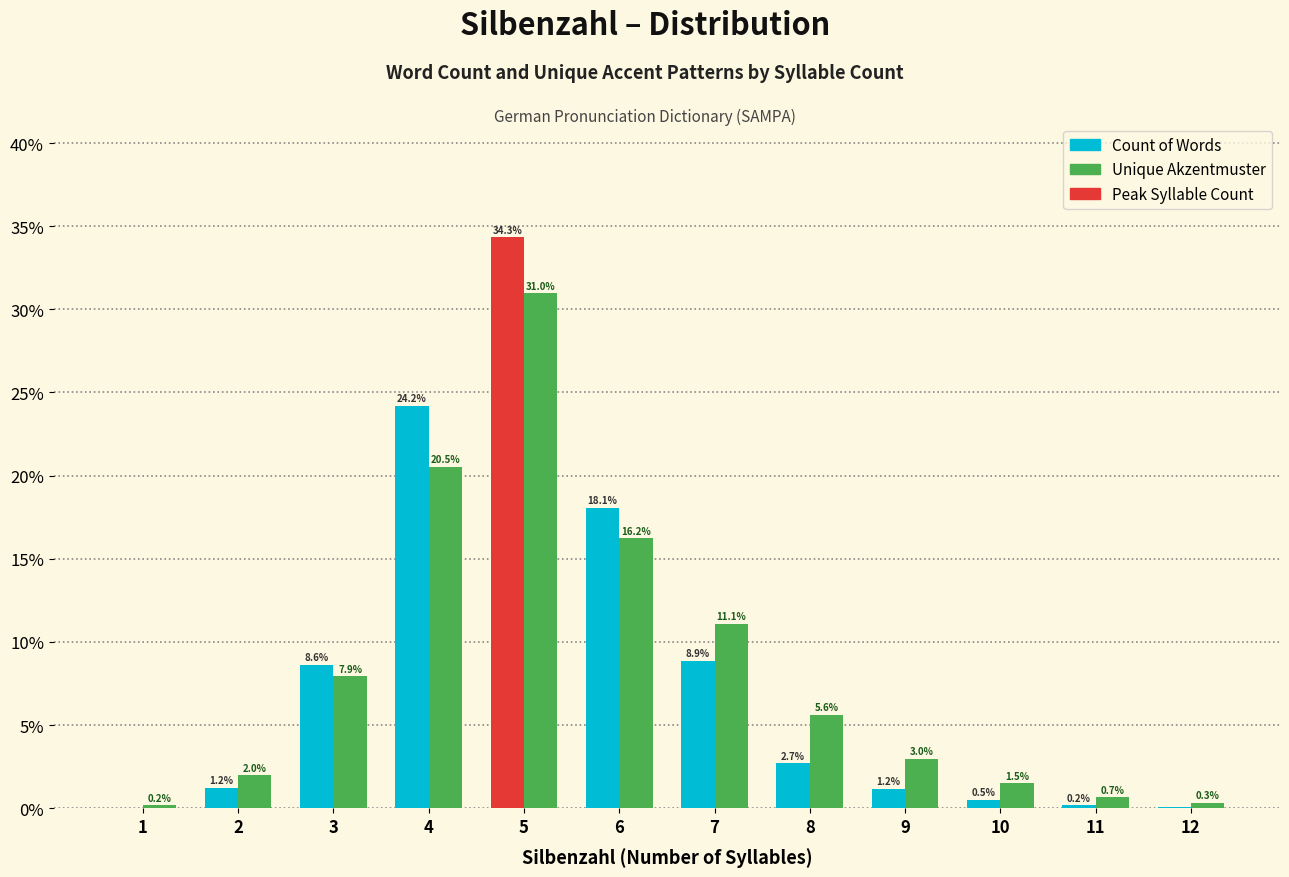

The value of Unique Akzentmuster at 5 is 15.9. True or false?

False